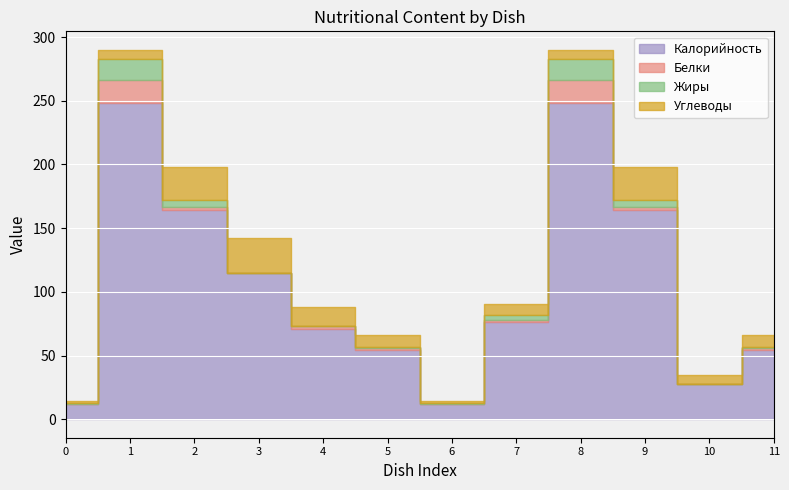

True or false: Белки and Калорийность cross at least once.

False